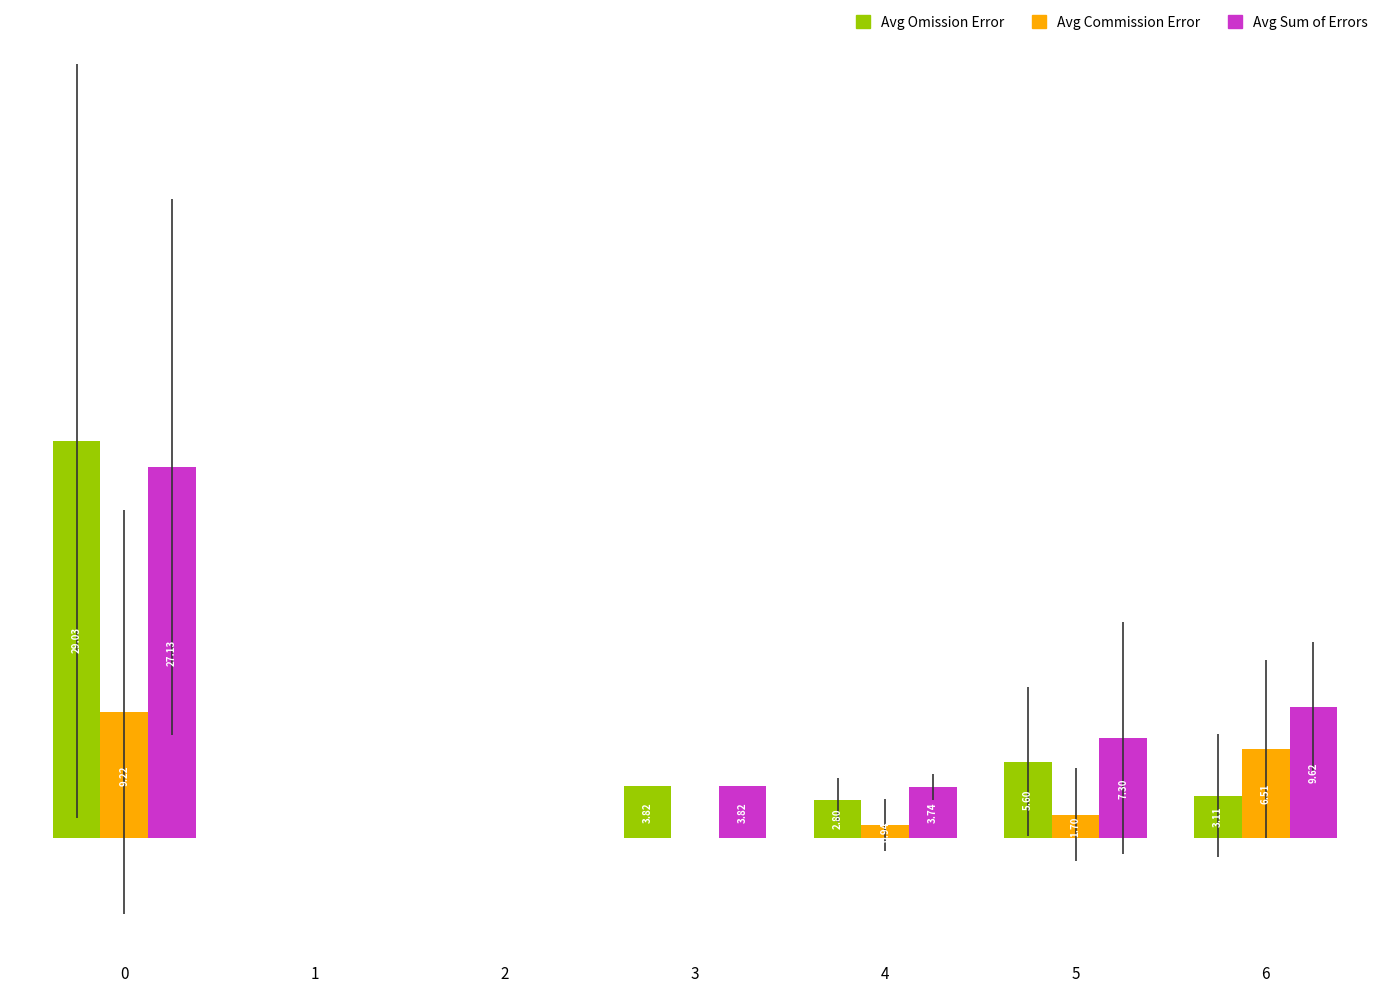

What is the total value across all series at 4?

7.5